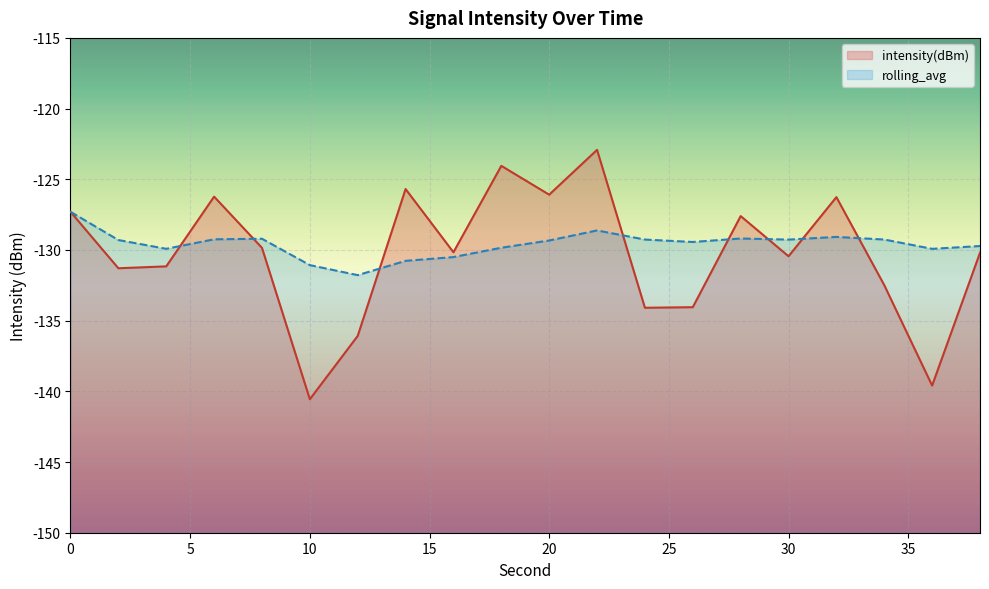

Reading right to left, extract all data points from this chart.

intensity(dBm): -130.2	-139.6	-132.5	-126.3	-130.4	-127.6	-134.0	-134.1	-122.9	-126.1	-124.1	-130.2	-125.7	-136.1	-140.6	-129.8	-126.2	-131.2	-131.3	-127.3
rolling_avg: -129.7	-129.9	-129.3	-129.1	-129.3	-129.2	-129.4	-129.3	-128.6	-129.3	-129.8	-130.5	-130.8	-131.8	-131.1	-129.2	-129.2	-129.9	-129.3	-127.3